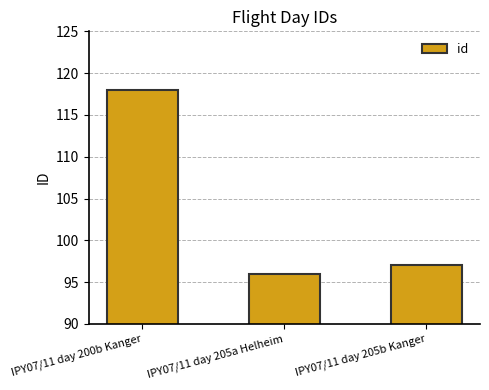

What value does the data have at IPY07/11 day 205b Kanger, to the nearest 10?

100